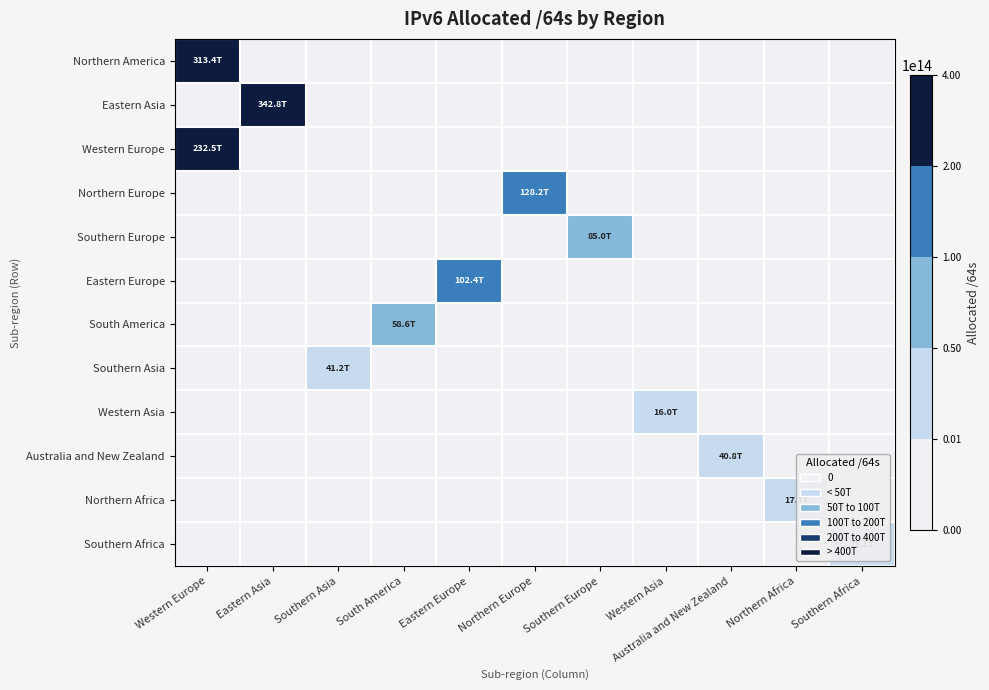

At which category is the sum across all series the highest?

Western Europe